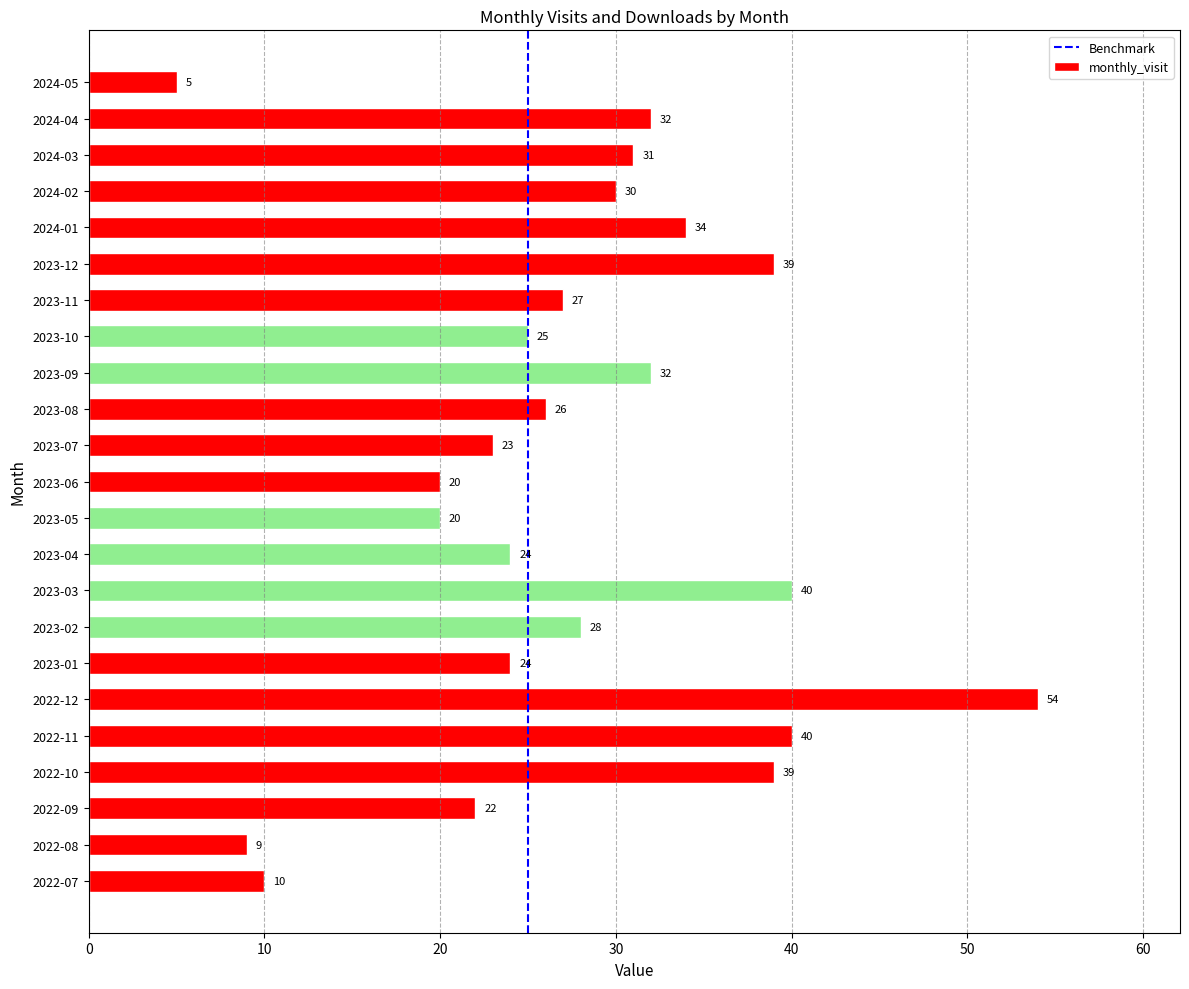

What is the average value?

28